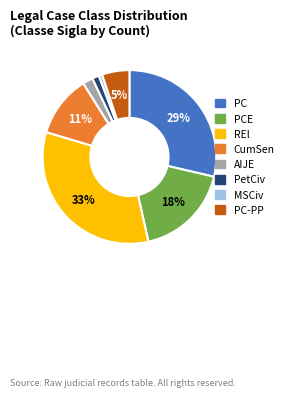

To the nearest percent, what is the combined percentage of MSCiv and CumSen?

12%